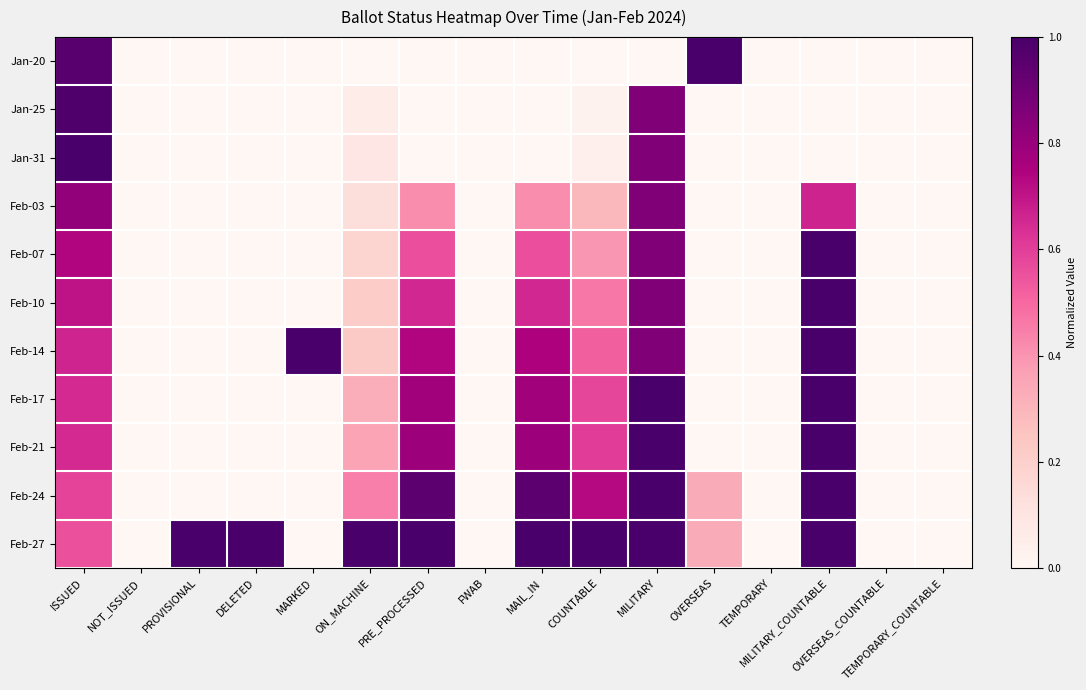

Which label corresponds to the smallest value in the chart?

NOT_ISSUED